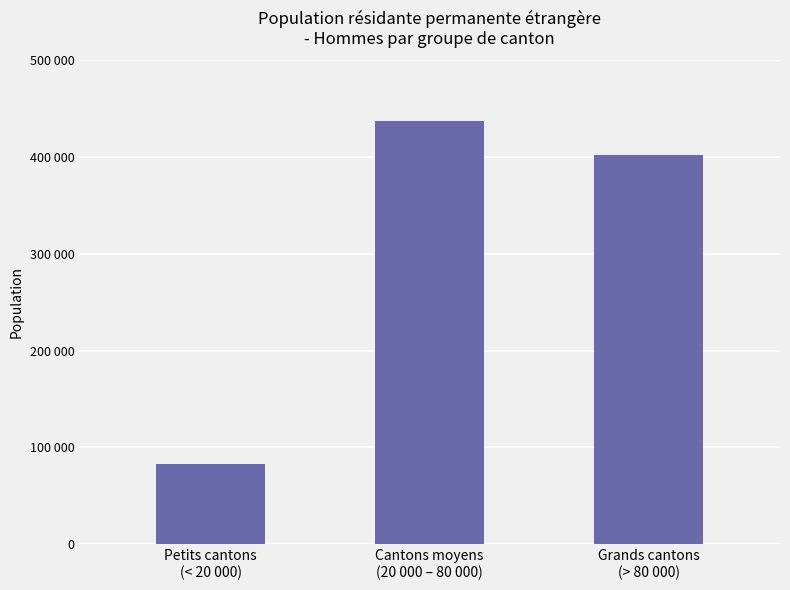

Rank the categories by value from lowest to highest.

Petits cantons
(< 20 000), Grands cantons
(> 80 000), Cantons moyens
(20 000 – 80 000)